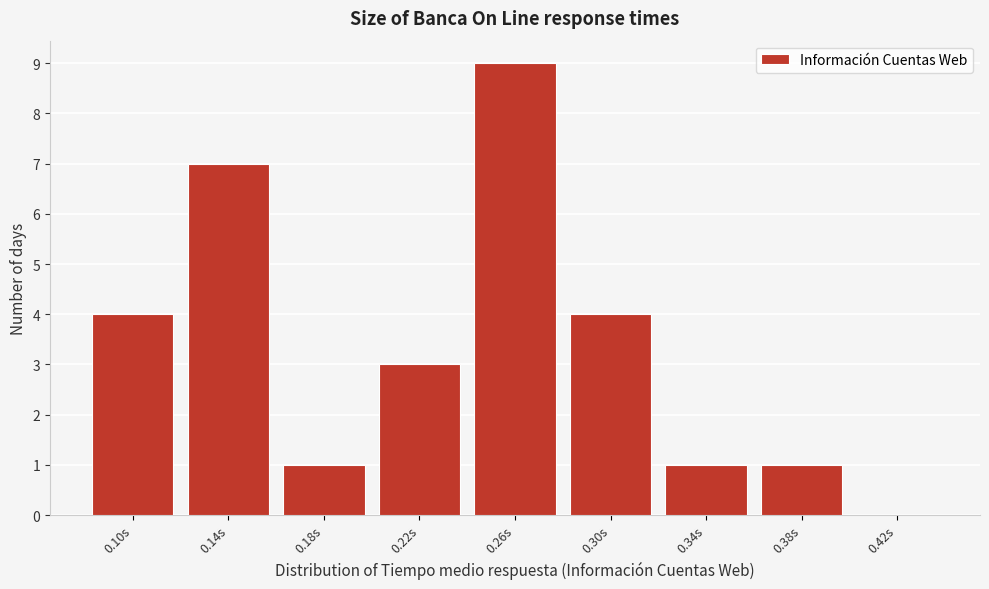

Reading right to left, what are all the values shown in this chart?

0.42s=0	0.38s=1	0.34s=1	0.30s=4	0.26s=9	0.22s=3	0.18s=1	0.14s=7	0.10s=4